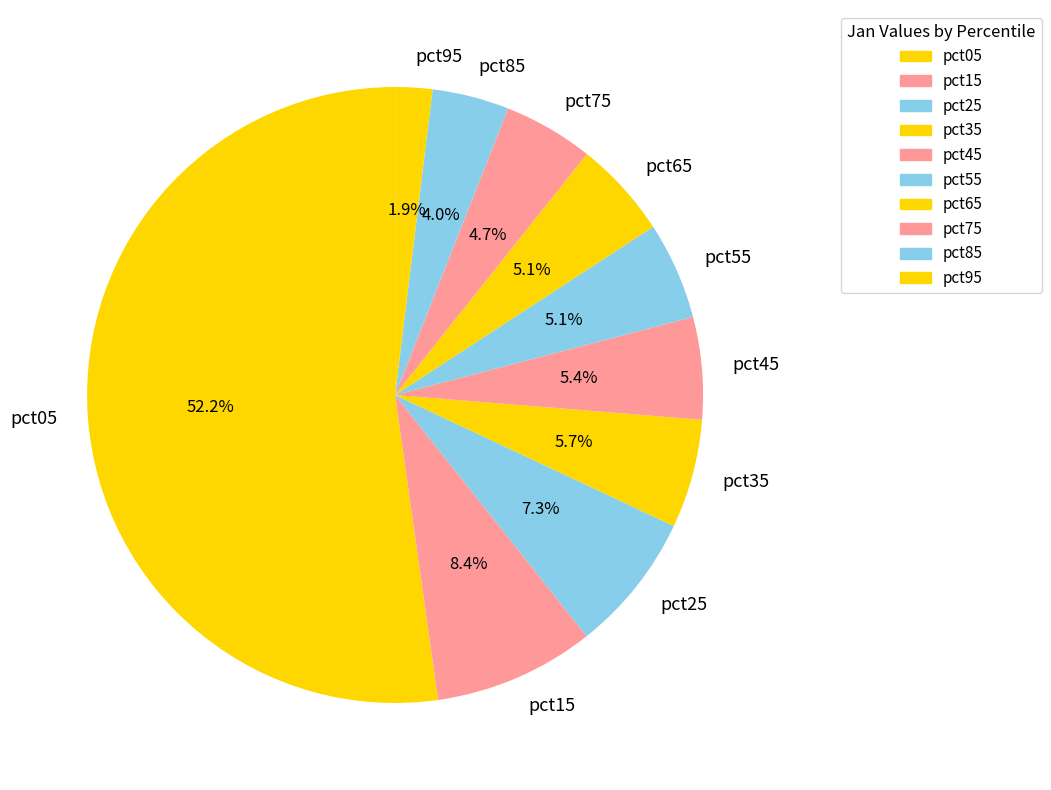

How many segments does this pie chart have?

10